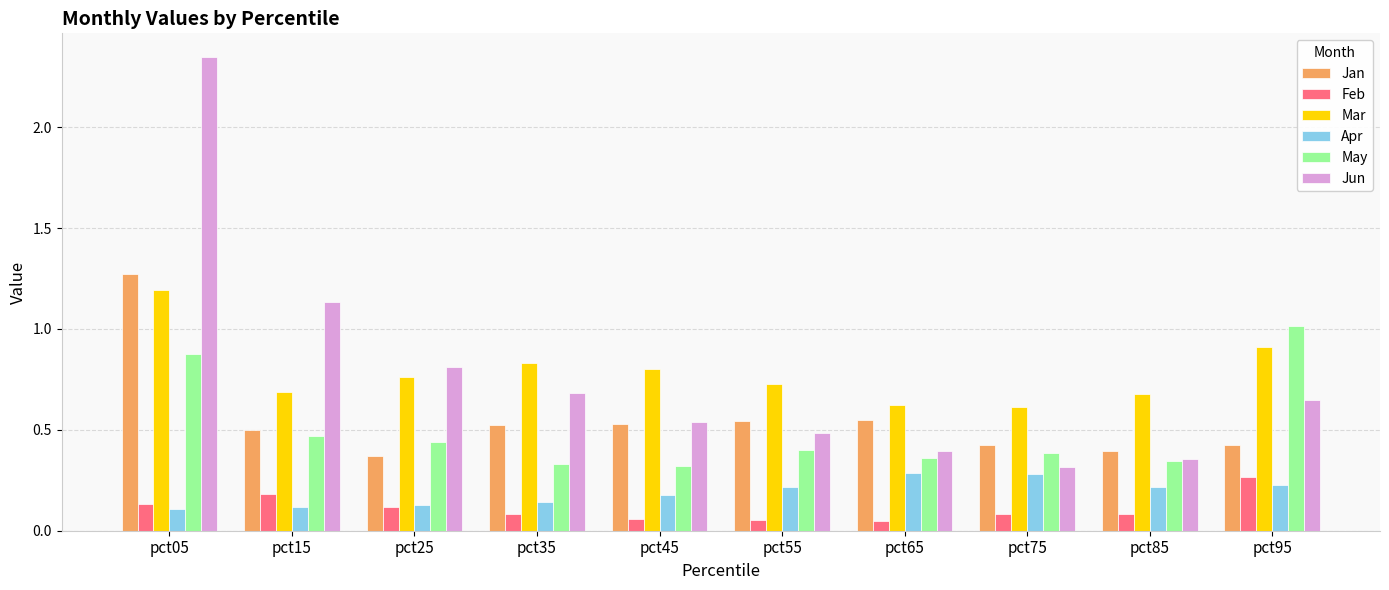

Which series has the largest range (max minus min)?

Jun